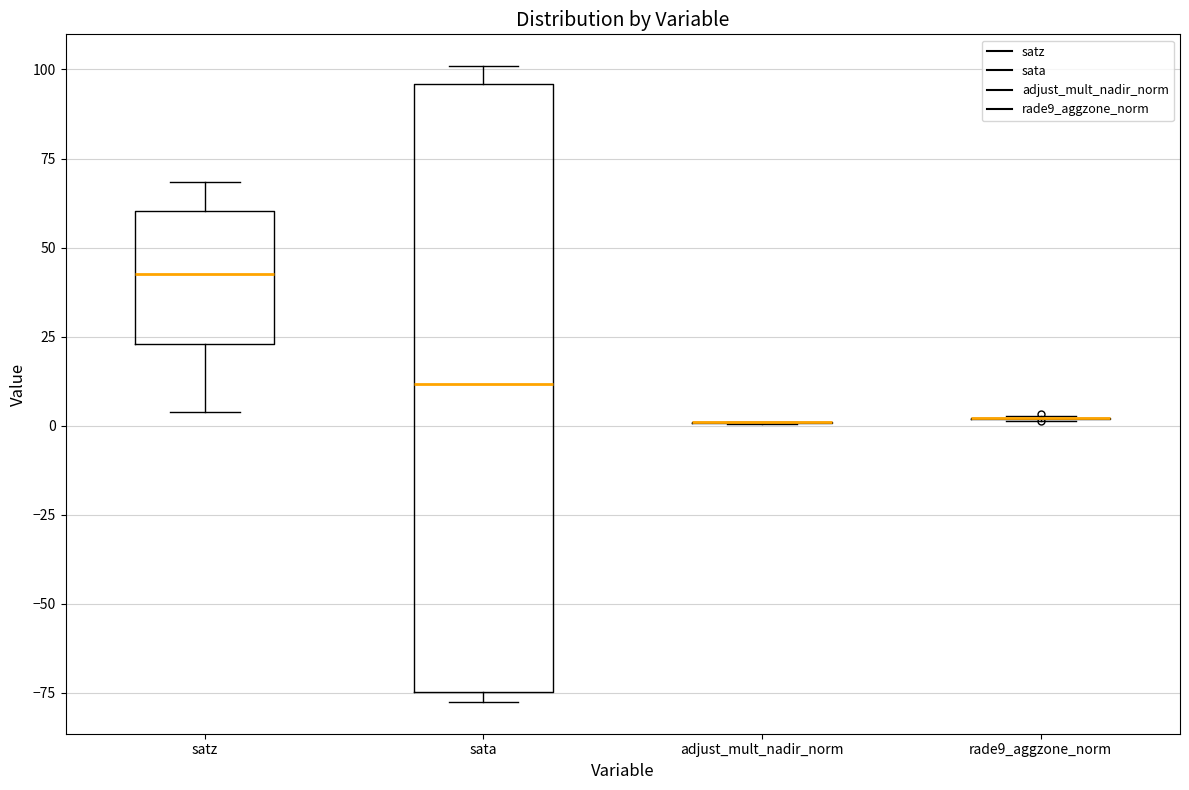

Reading left to right, read every box against the y-axis: the position of its median line, the range the box covers, and the ends of its whiskers. The values are not printed on the chart, so give them approximately, as read against the axis.

satz: median 45, box 25 to 60, whiskers 5 to 70
sata: median 10, box -75 to 95, whiskers -80 to 100
adjust_mult_nadir_norm: box collapsed to a line at 0, whiskers 0 to 0
rade9_aggzone_norm: box collapsed to a line at 0, whiskers 0 to 5